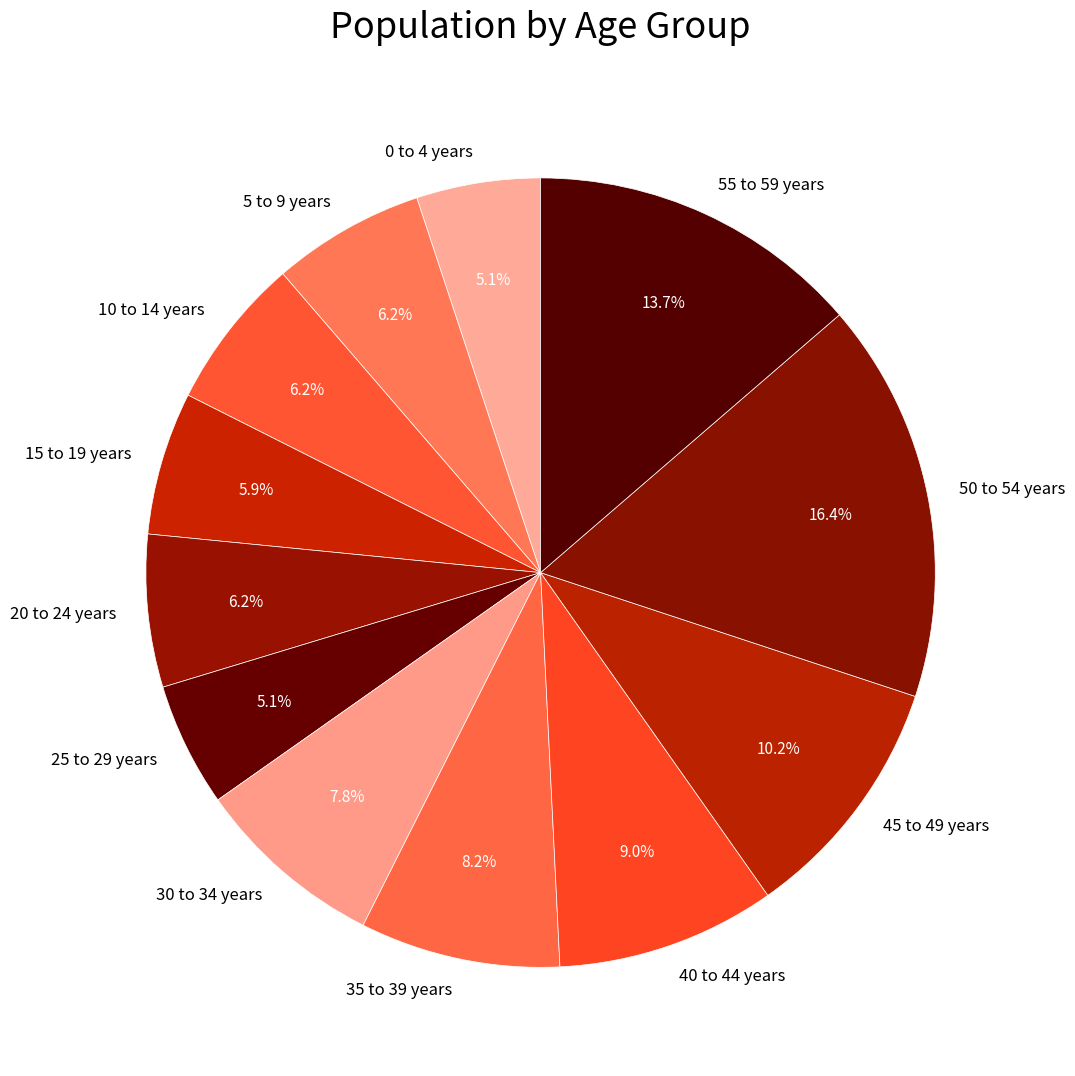

Which has a higher value, 35 to 39 years or 5 to 9 years?

35 to 39 years